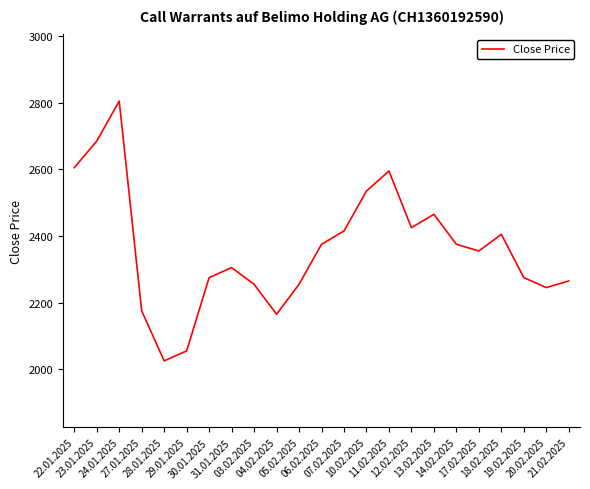

What is the maximum value shown in the chart?

2805